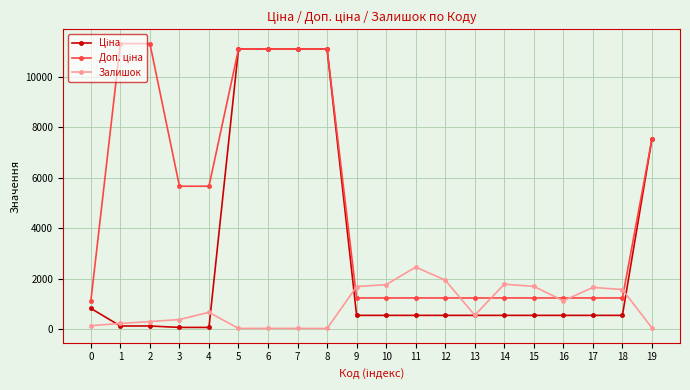

What is the minimum value shown in the chart?

14.0